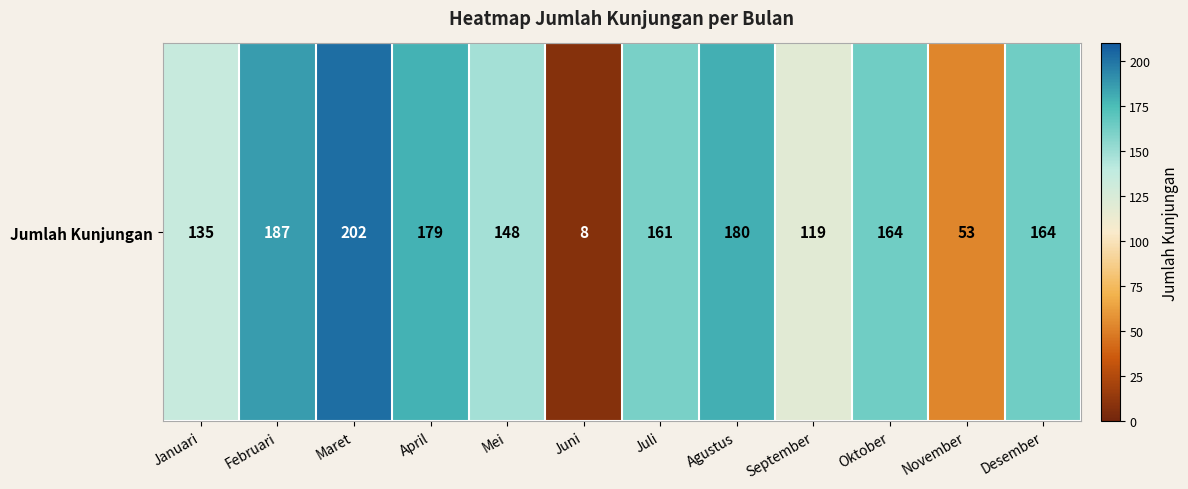

What is the average value?

142